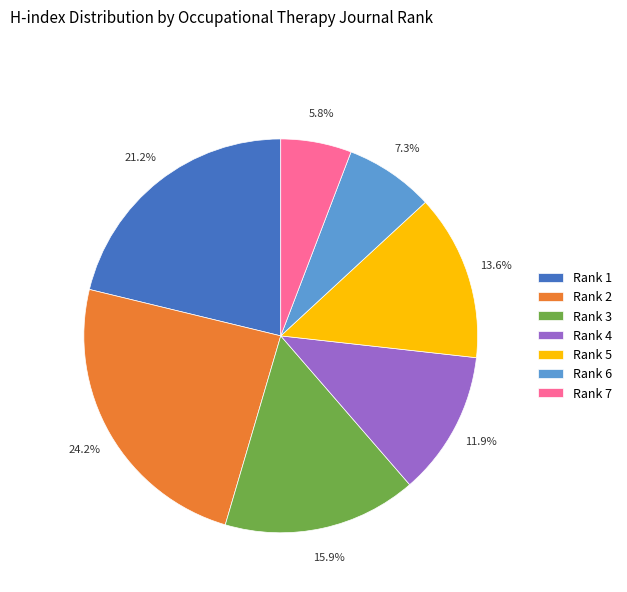

Which slice is the smallest?

Rank 7